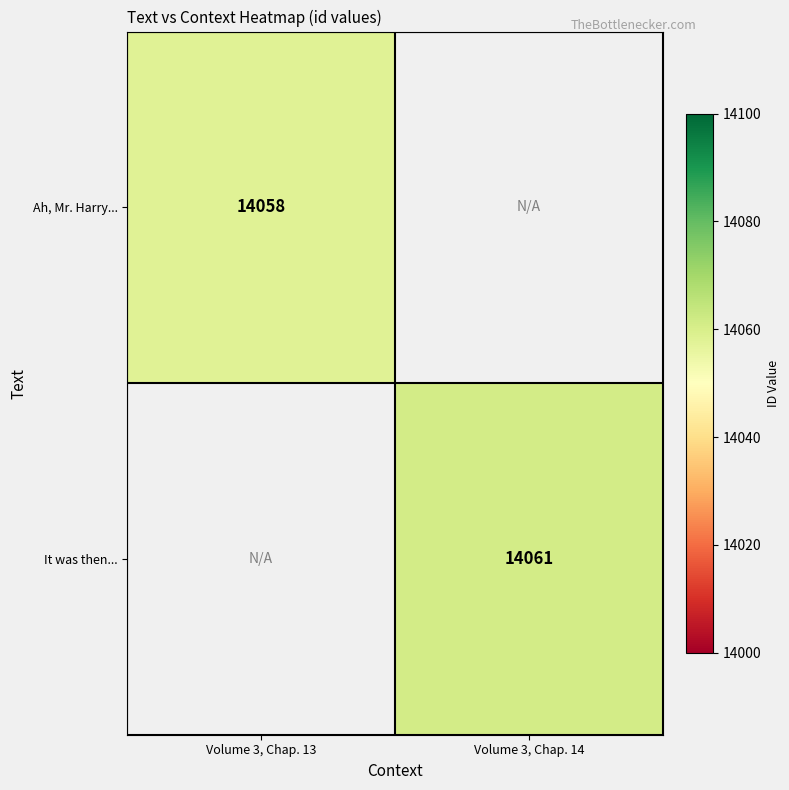

Is it true that Ah, Mr. Harry... equals 21902 at Volume 3, Chap. 13?

False